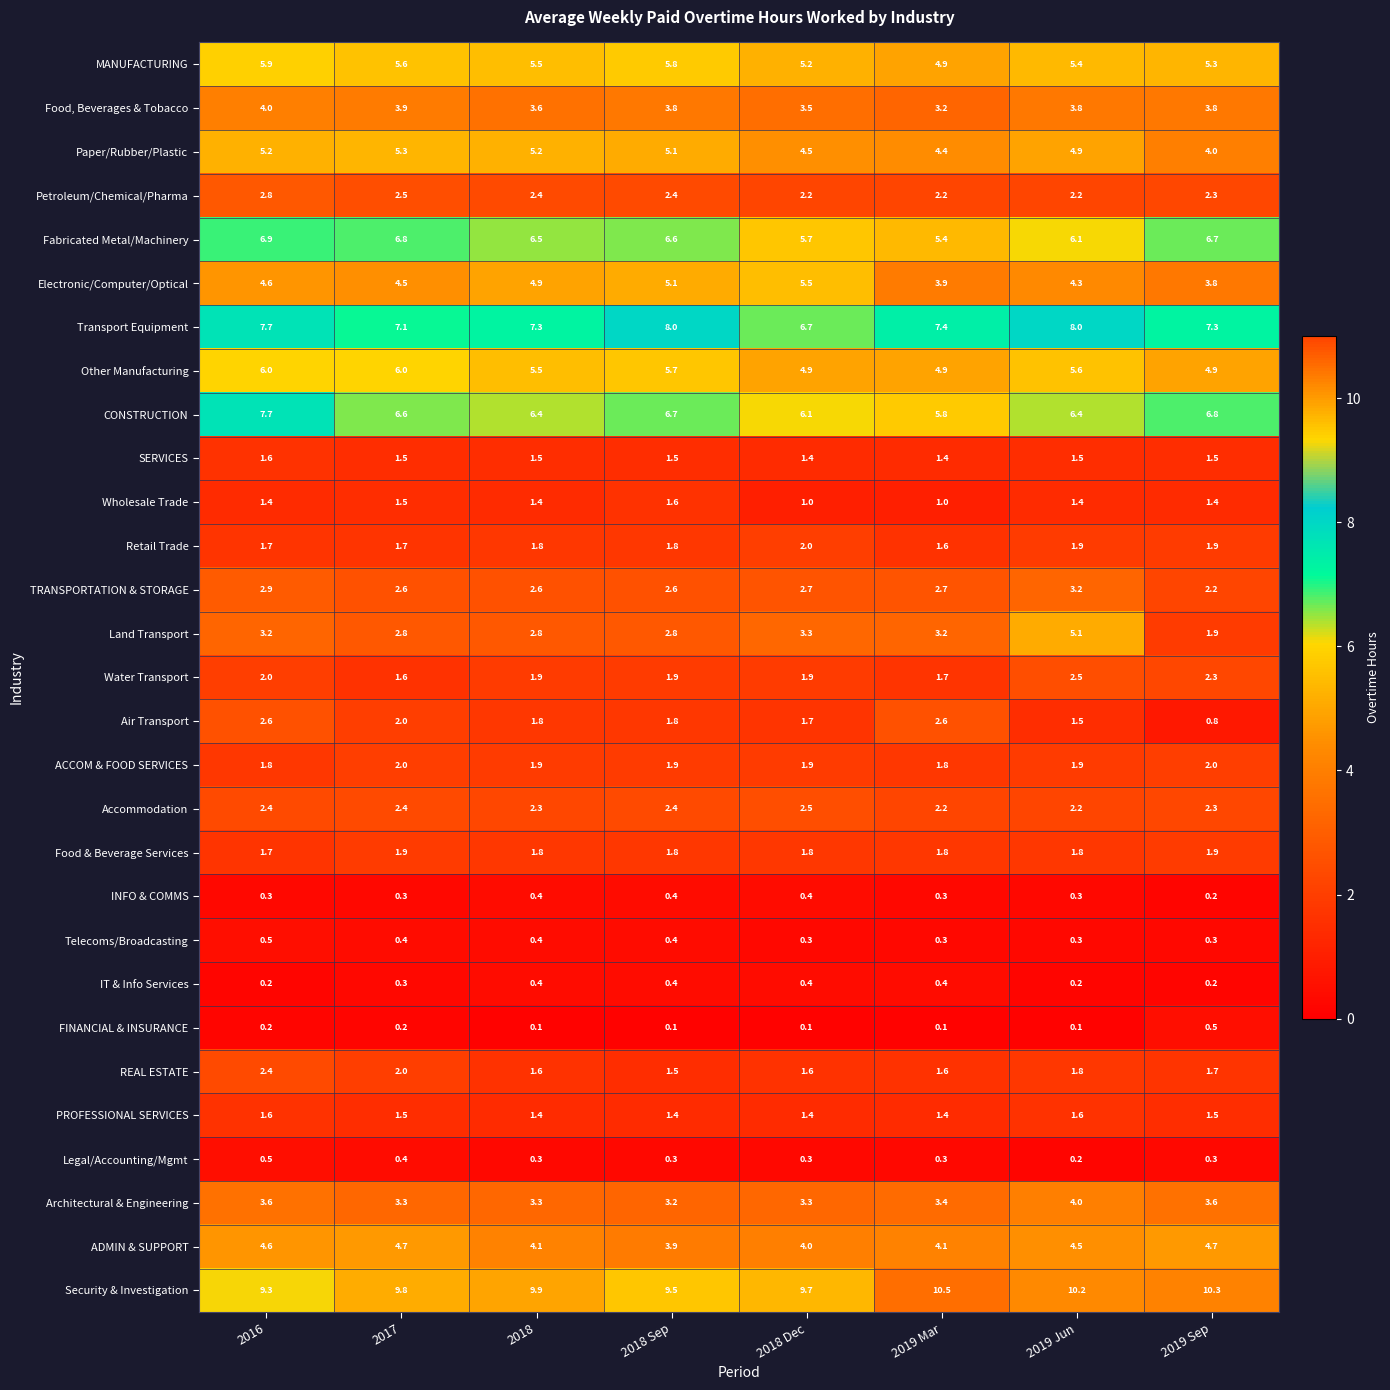

Between 2017 and 2019 Mar, which series saw the biggest shift?

Fabricated Metal/Machinery